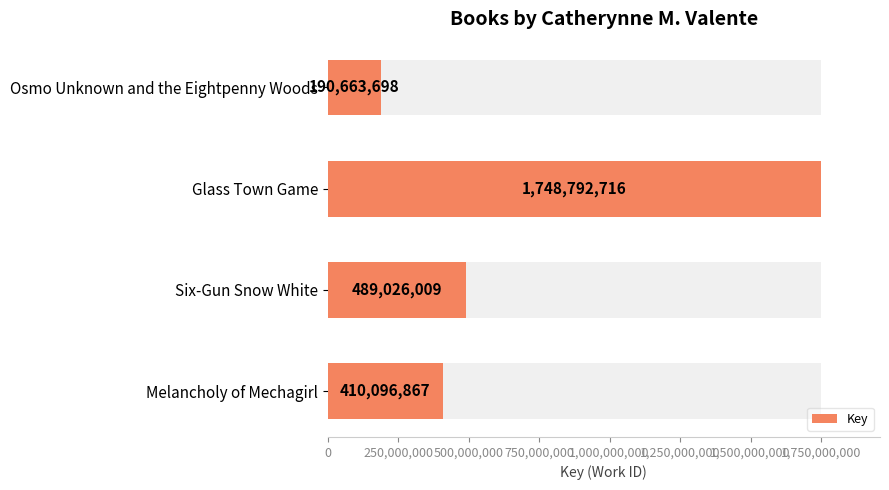

How many values exceed 489026009?

1